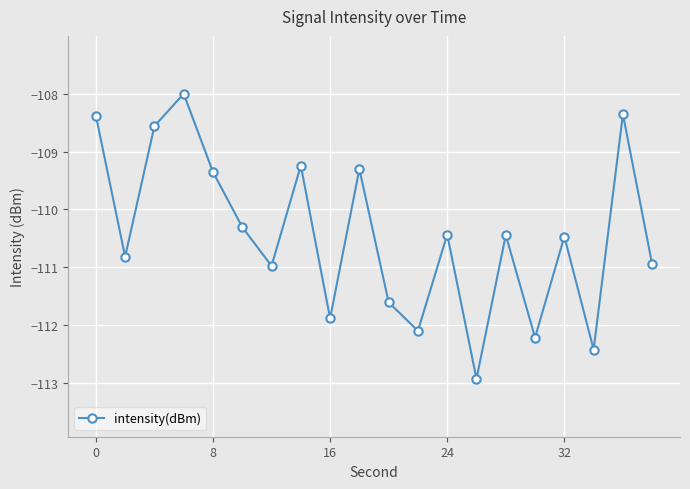

What is the sum of all values?

-2208.8